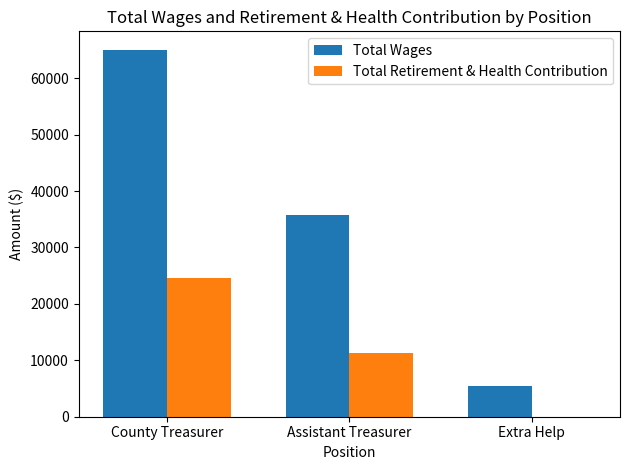

Count the Total Wages values in the range 5494 to 65066.

3